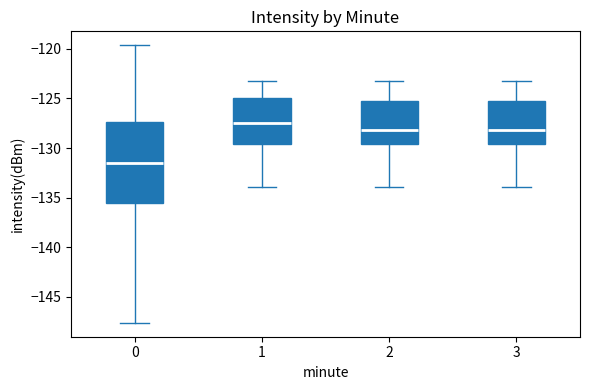

Which box has the lowest median line?

0